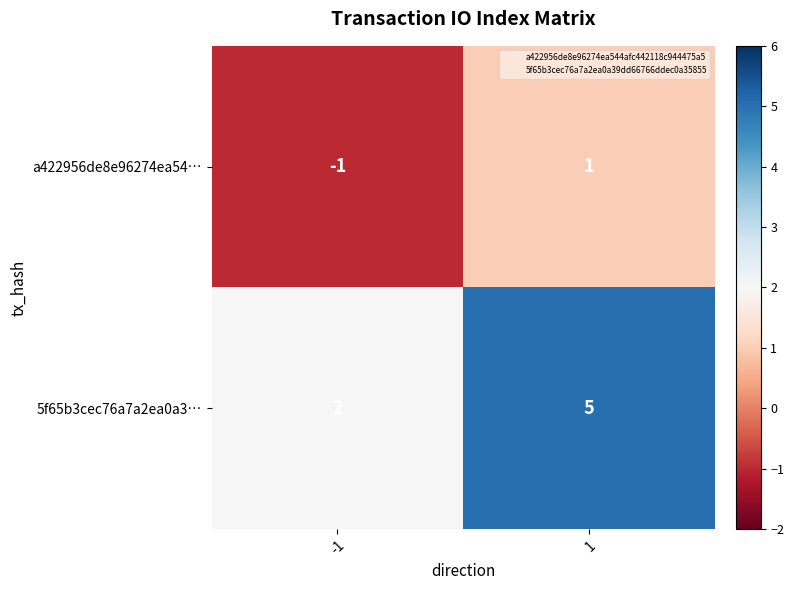

How many positive values does the a422956de8e96274ea54… series have?

1